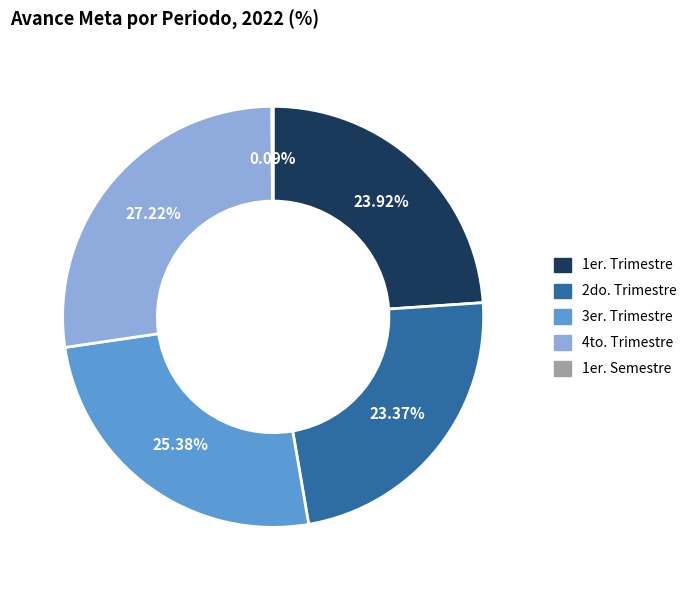

How much of the chart is everything except 3er. Trimestre?

74.6%